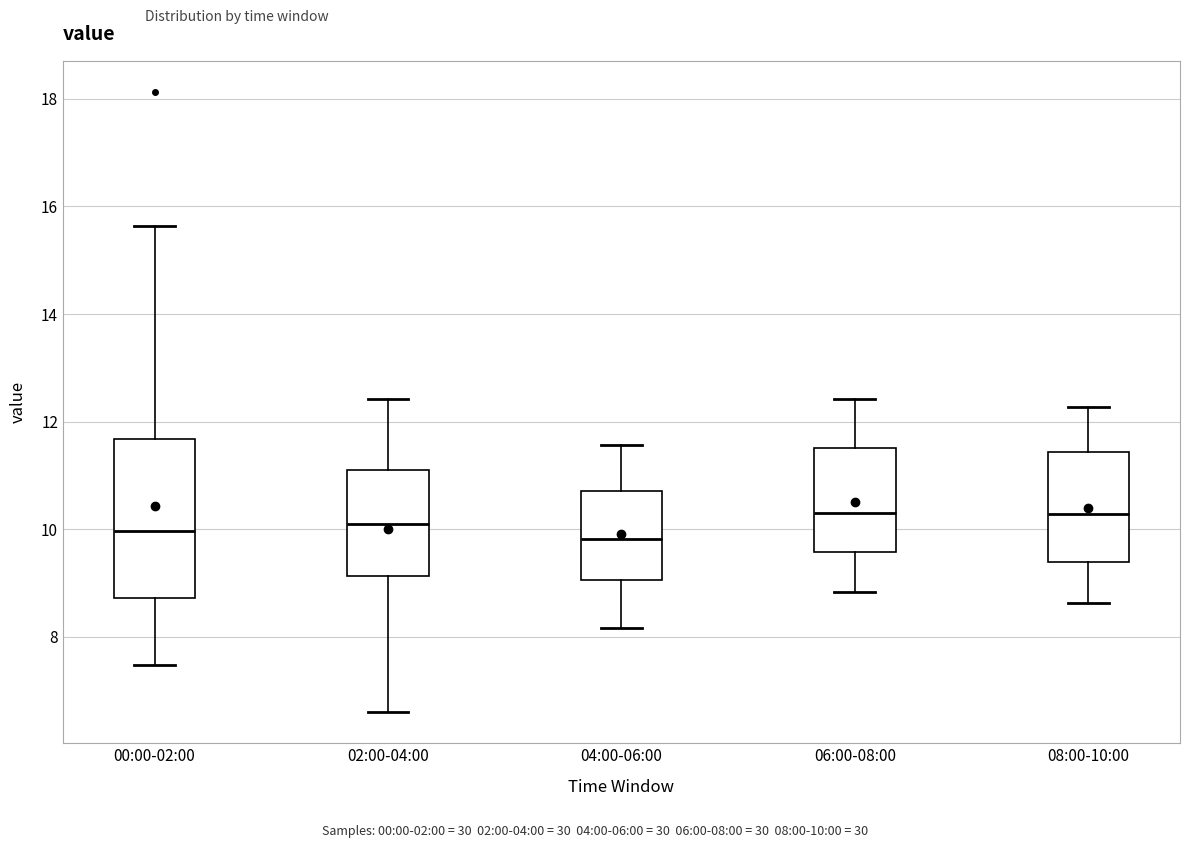

Where is the upper edge of the box for 06:00-08:00 on the y-axis? The values are not printed on the chart, so give them approximately, as read against the axis.

11.6